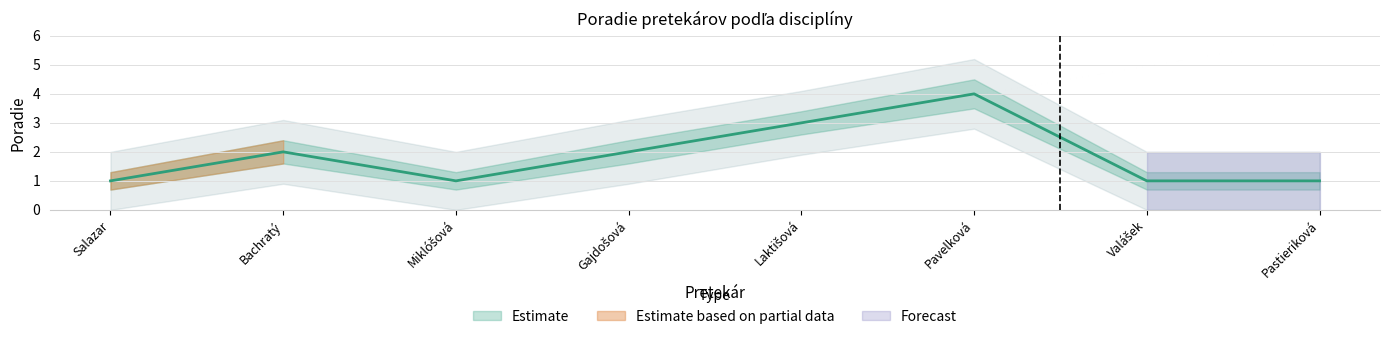

True or false: Poradie_lower has a value of 0.7 at Salazar.

True